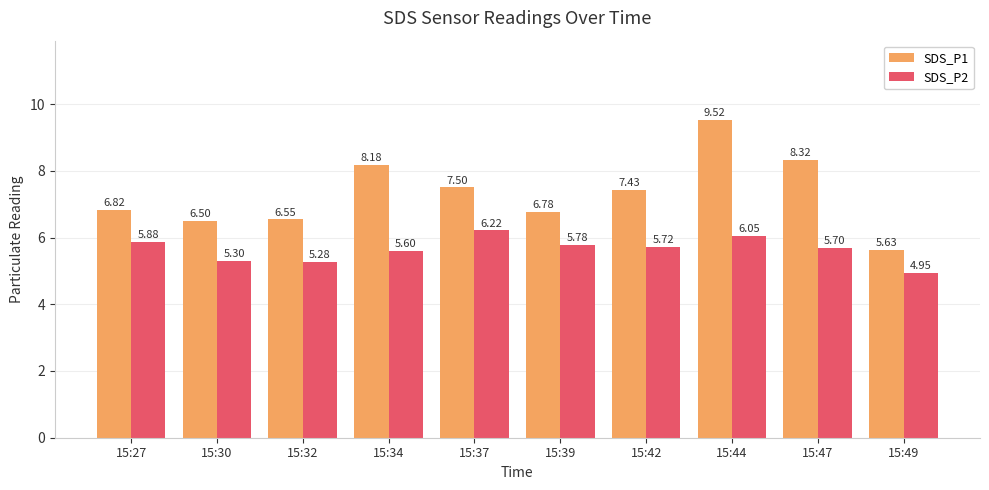

What is the difference between the SDS_P1 values at 15:42 and 15:49?

1.8